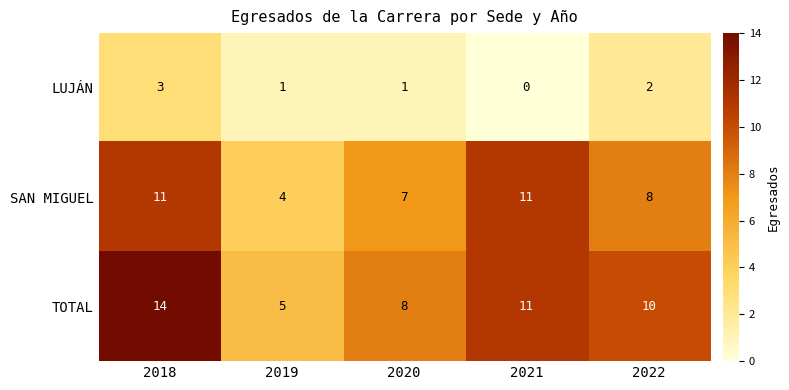

Where does the TOTAL series first go above 10?

2018